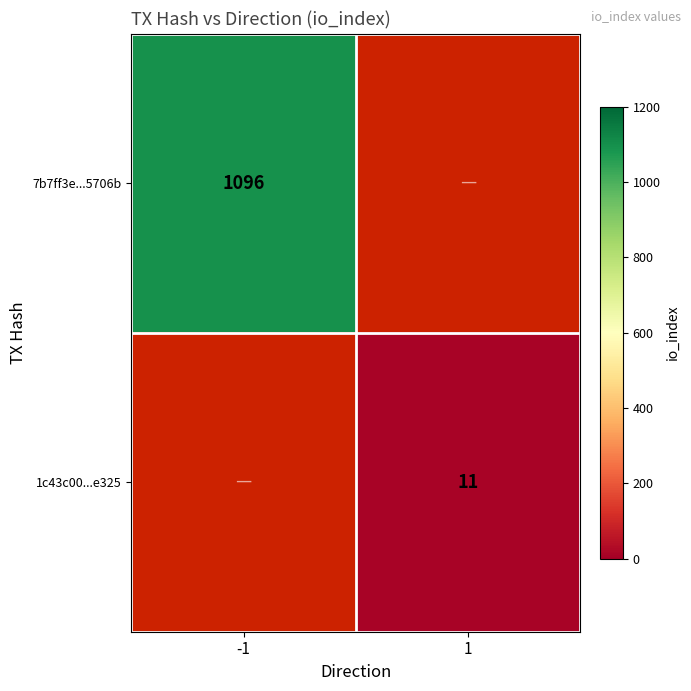

True or false: 1c43c00...e325 has a value of 11 at 1.

True